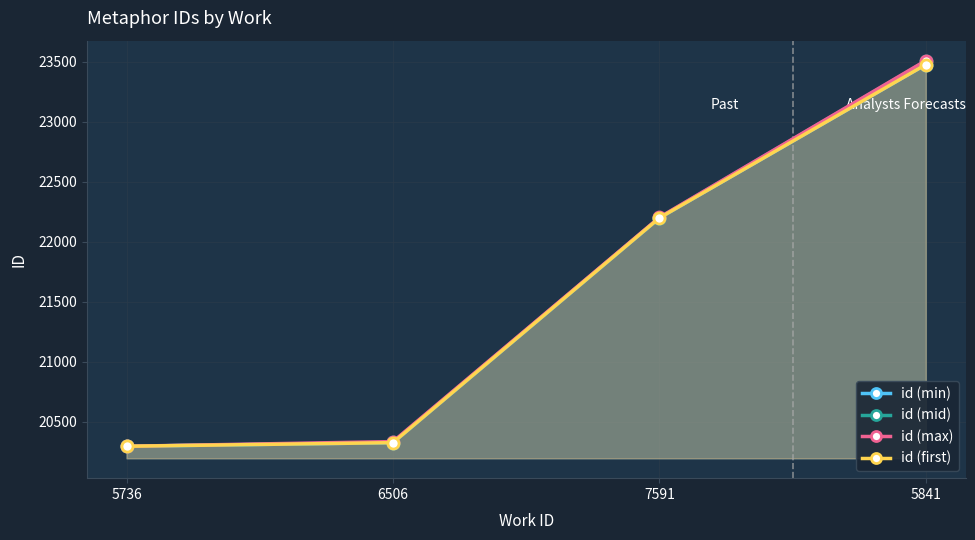

Reading left to right, what are all the values shown in this chart?

id (min): 20298	20328	22198	23475
id (mid): 20298	20331	22200	23504
id (max): 20298	20337	22203	23508
id (first): 20298	20328	22198	23475